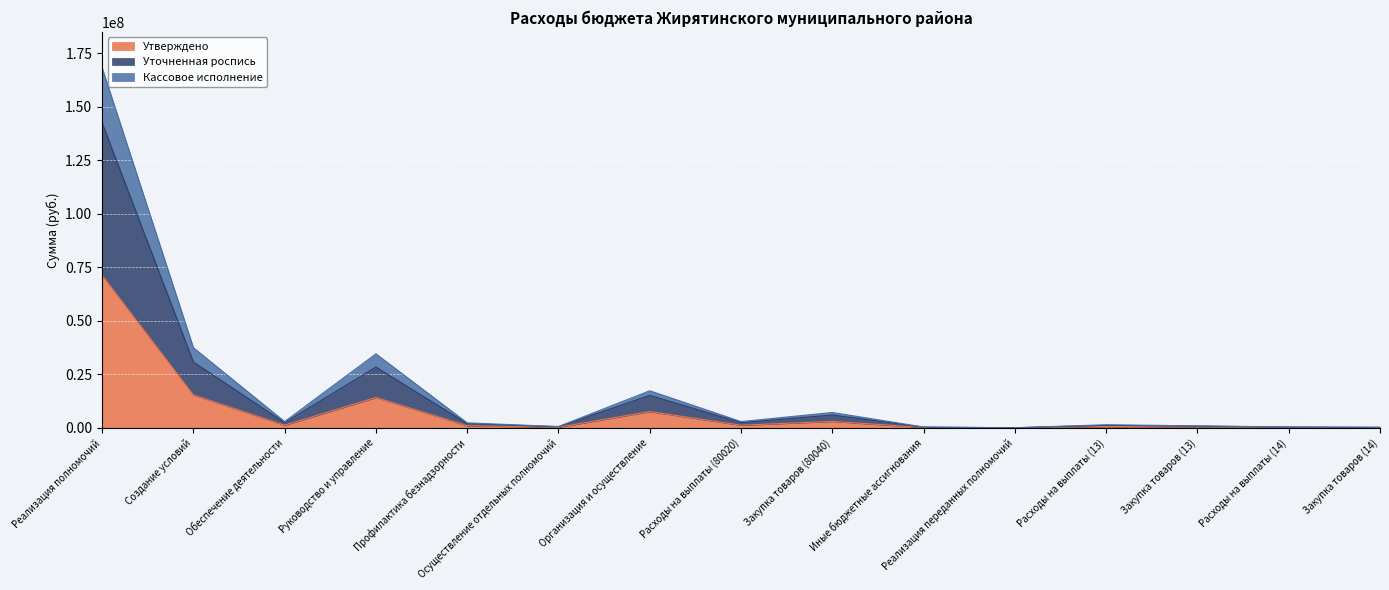

Is it true that Утверждено equals 394402.2 at Осуществление отдельных полномочий?

False